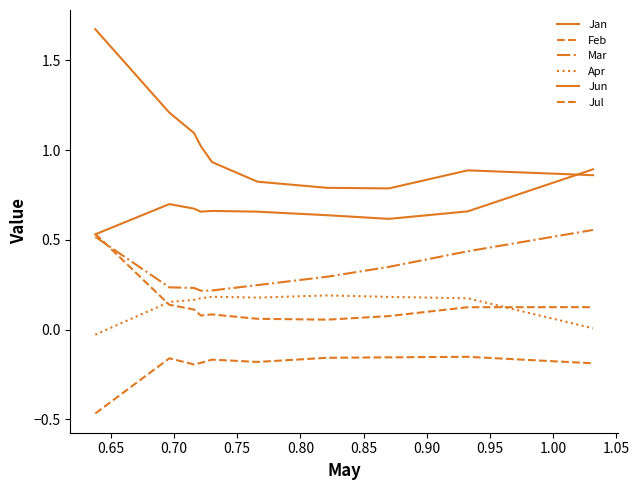

Which series has the widest spread of values?

Jan